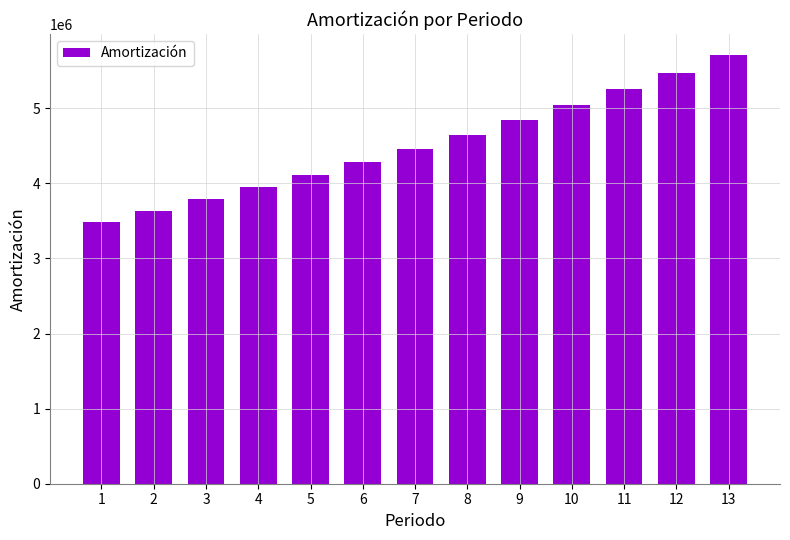

What is the sum of the values at 12 and 13?

11180140.1